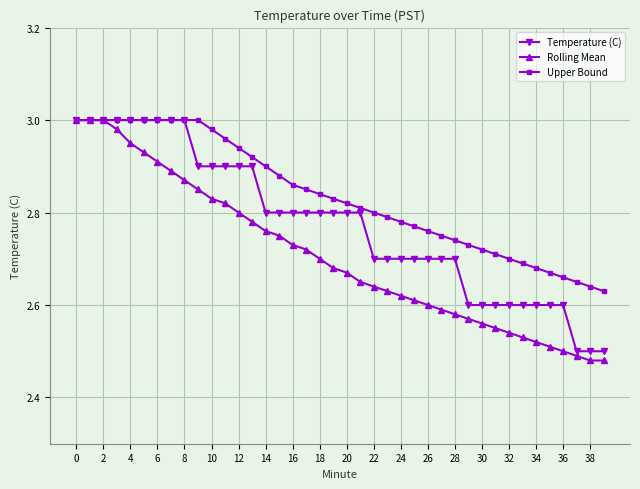

Rank the series by their average value, from highest to lowest.

Upper Bound, Temperature (C), Rolling Mean